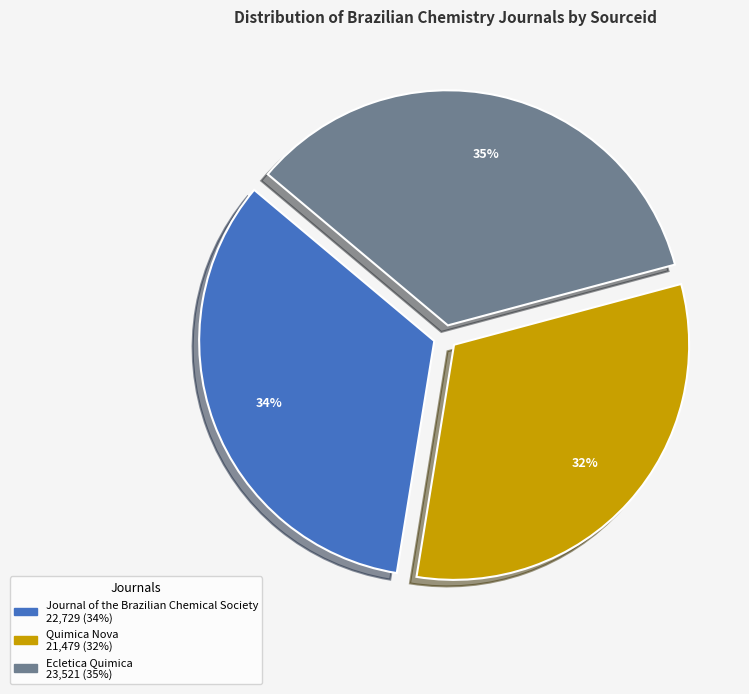

To the nearest percent, what portion does Quimica Nova represent?

32%